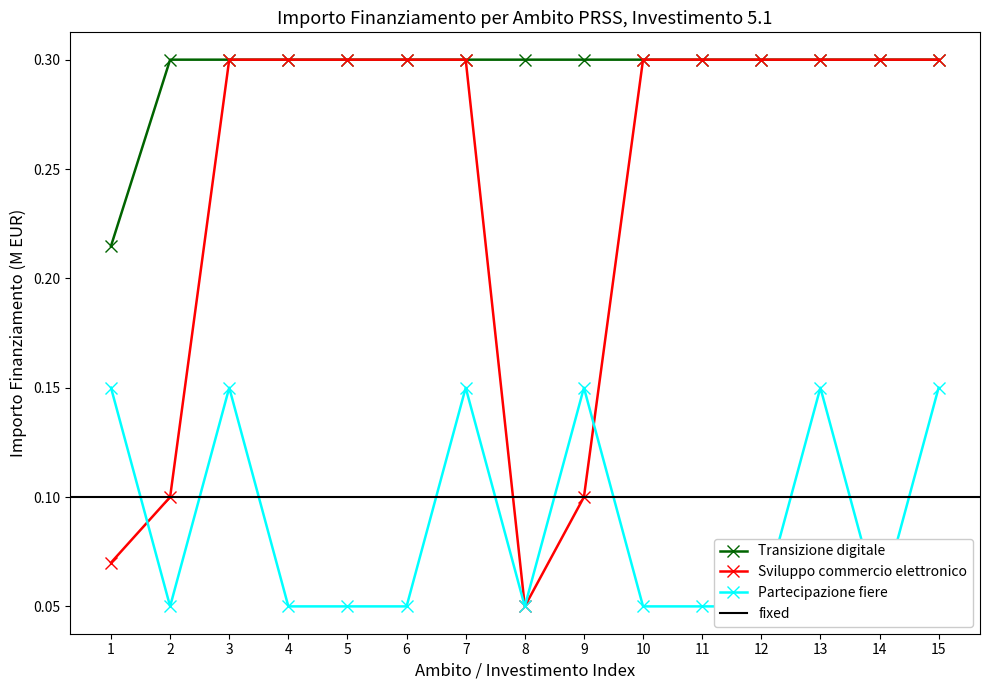

Which series has the largest total across all categories?

Transizione digitale